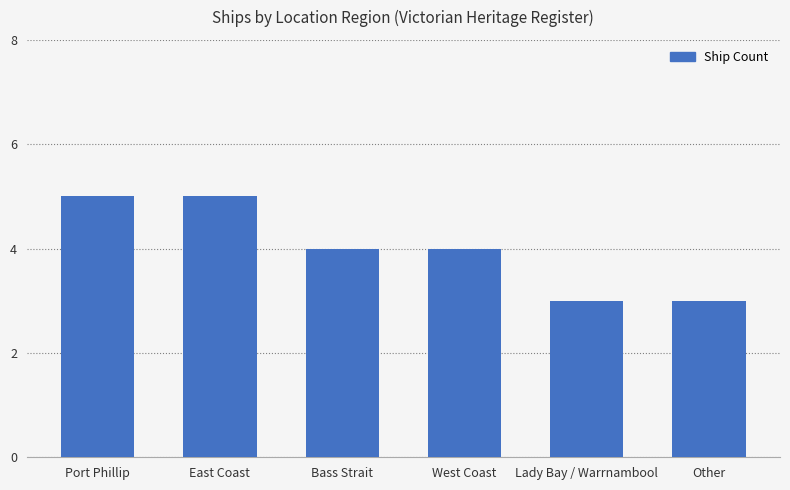

What value does the data have at Bass Strait?

4